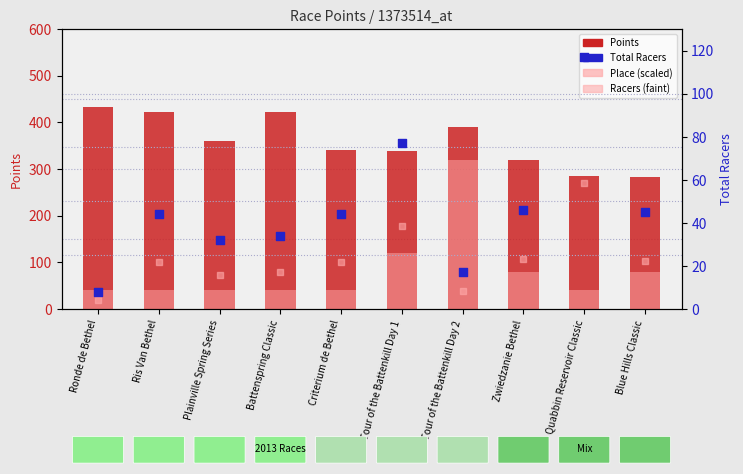

Which series reaches the maximum Y coordinate?

Points